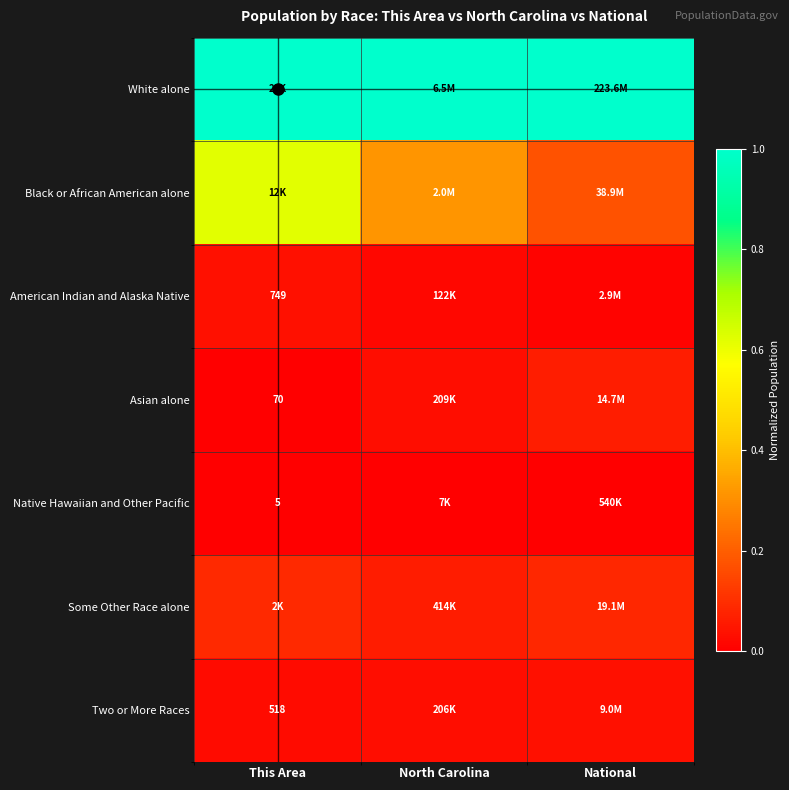

Which series changed the most between This Area and North Carolina?

Black or African American alone